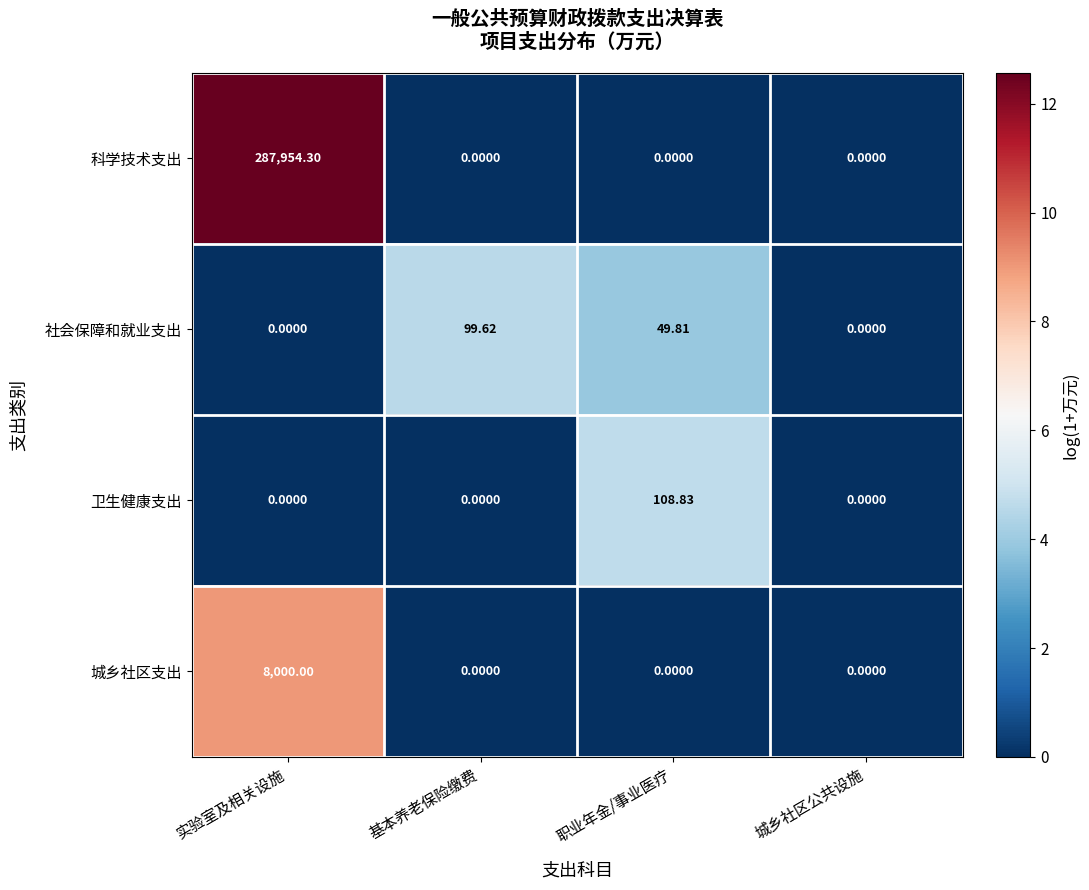

How many distinct data groups are displayed?

4